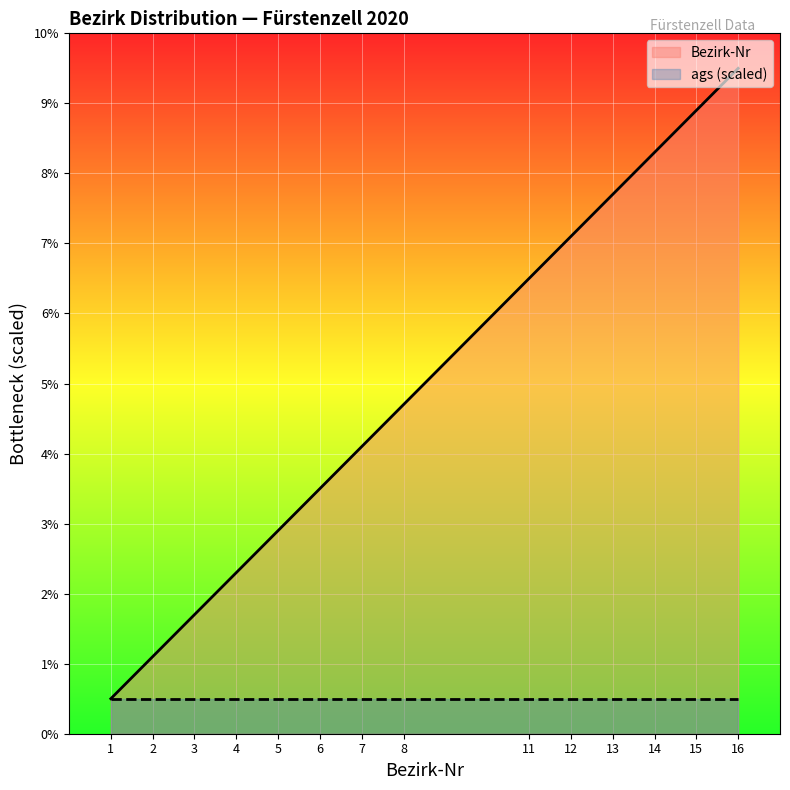

Between 15 and 3, which is larger?

15